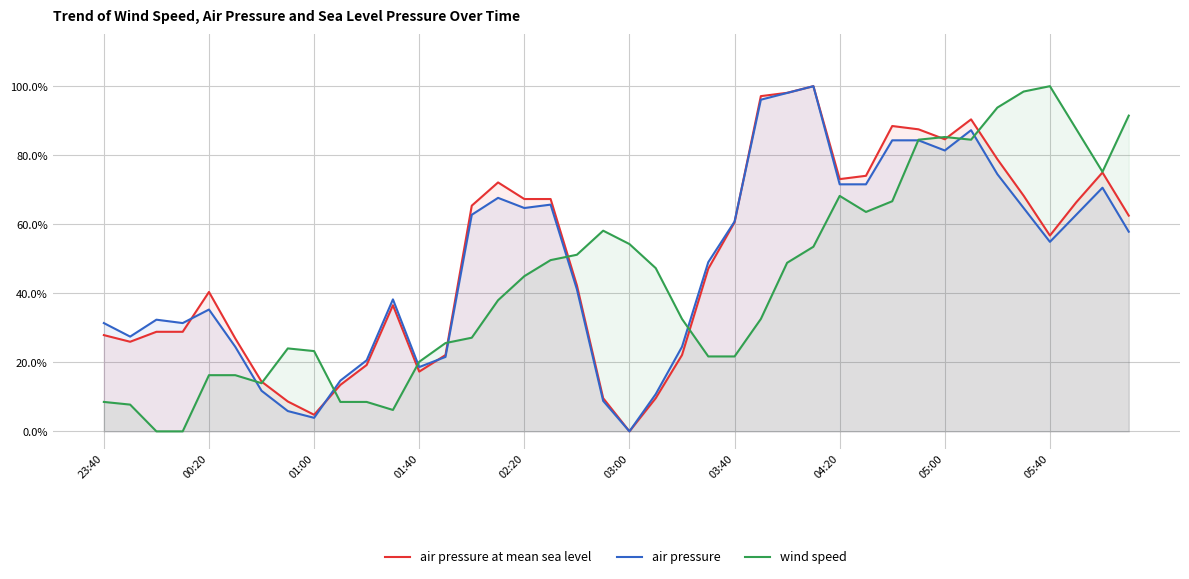

List the series in order of their peak value, highest first.

air pressure at mean sea level, air pressure, wind speed